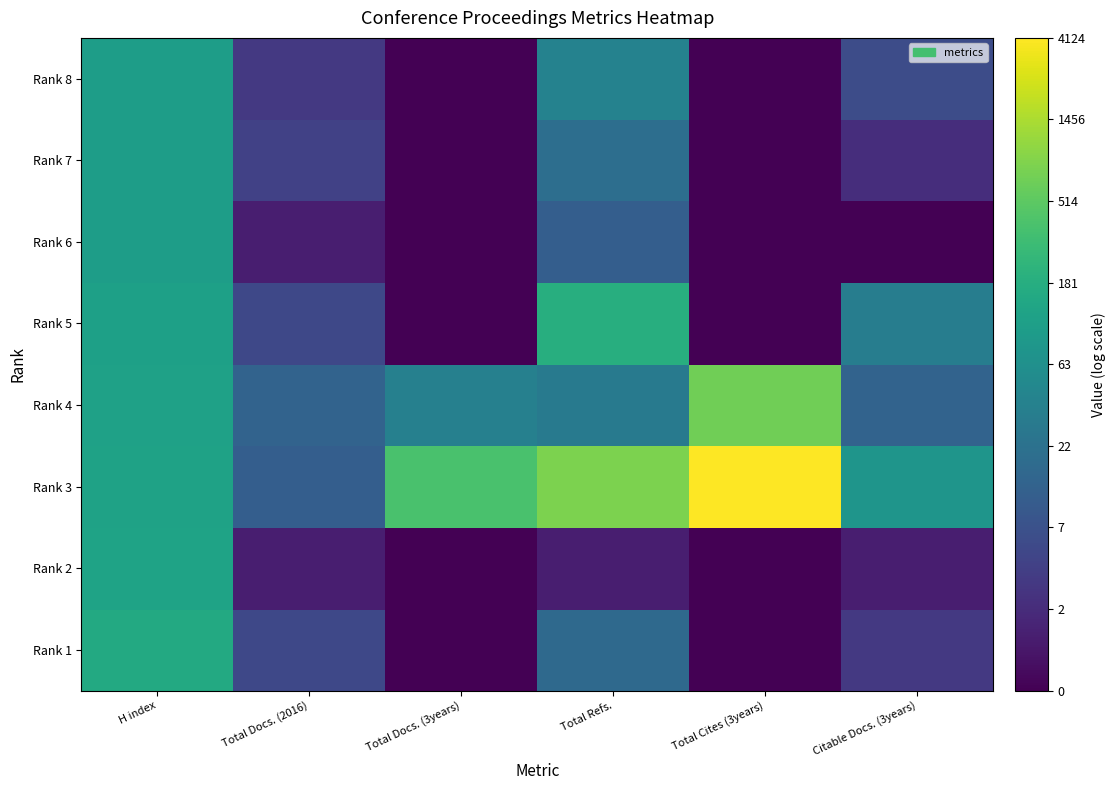

What is the spread (max minus min) of values at Total Docs. (2016)?

1.9